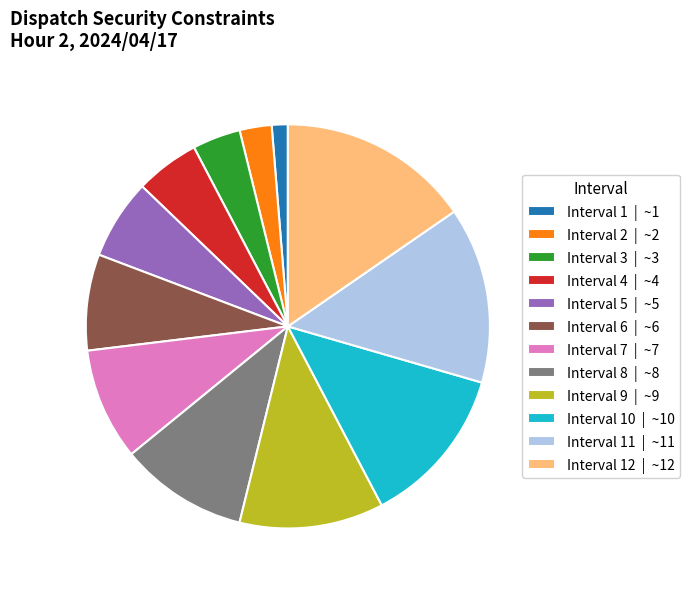

Which category has the smallest portion of the pie?

Interval 1 | ~1